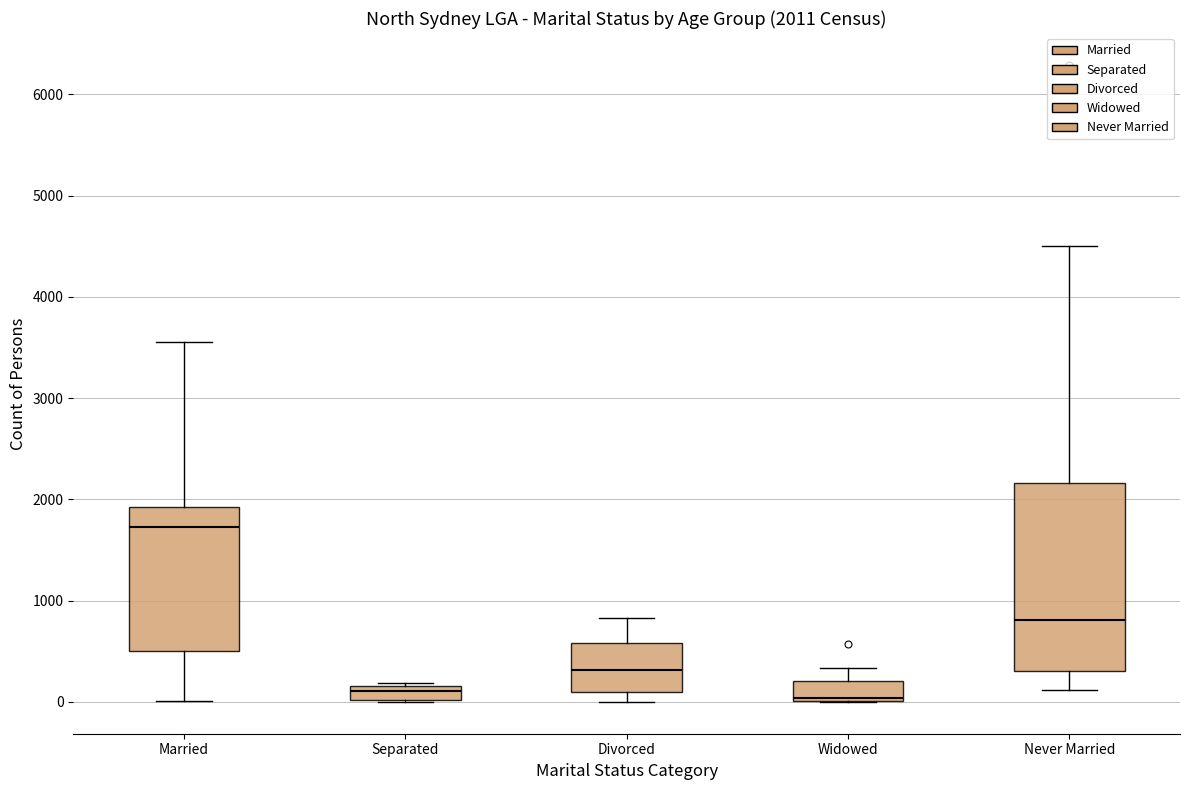

Which box is the tallest, from its lower edge to its upper edge?

Never Married